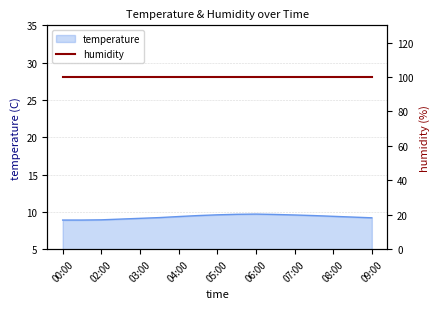

What is the value of the 2nd point from the left?

8.9